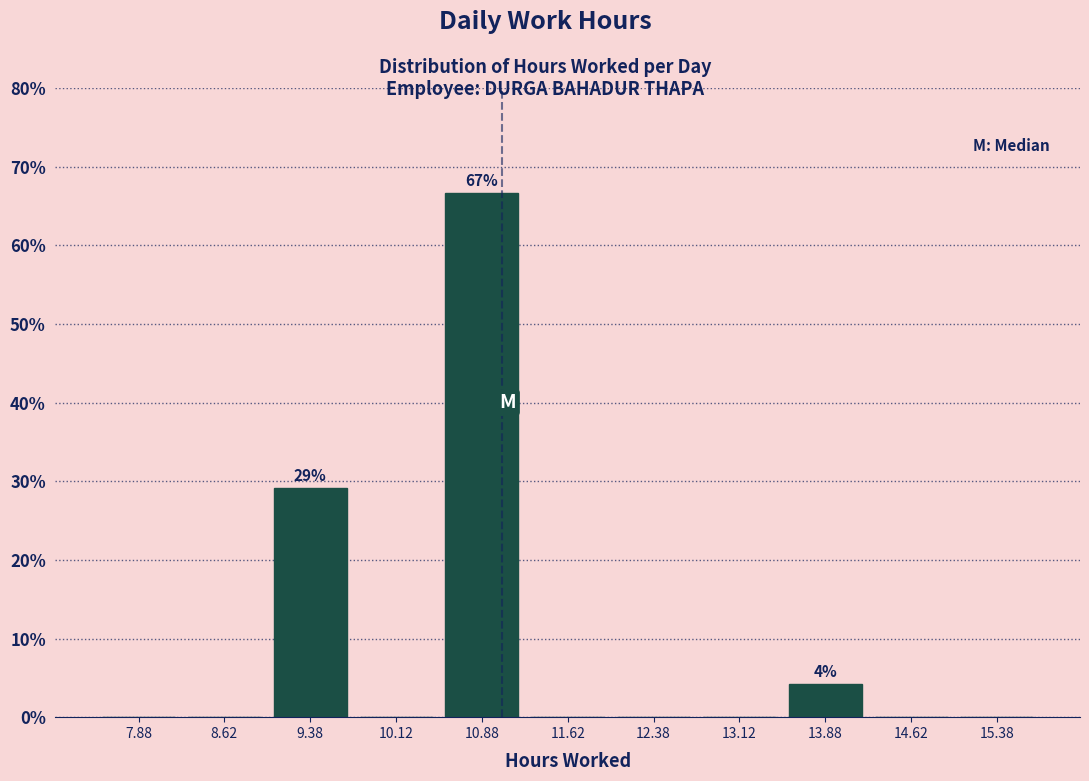

Over which range of the x-axis is the bar tallest?

10.50 to 11.25